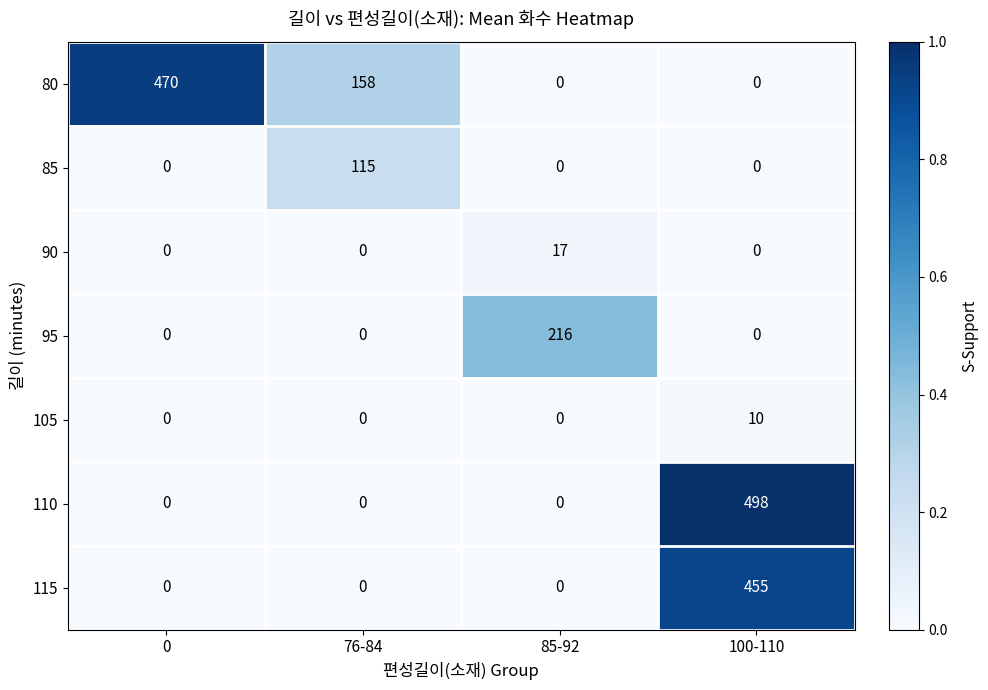

The 90 series shows 17 at 85-92. True or false?

True